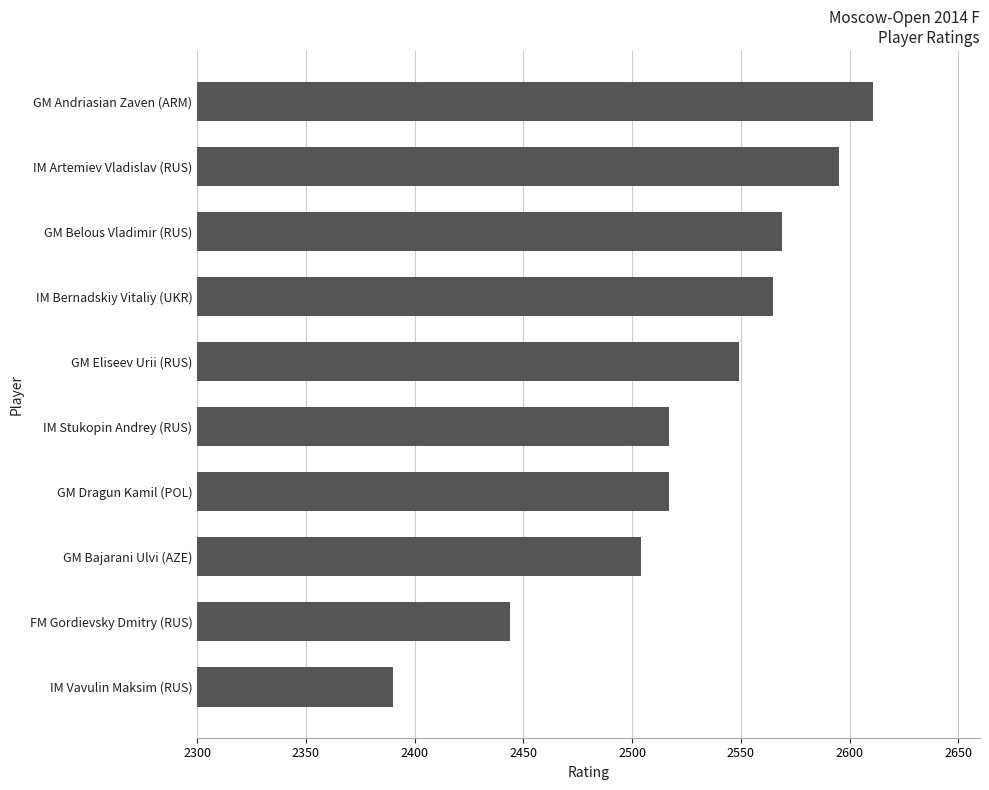

How many values are below 2549?

5